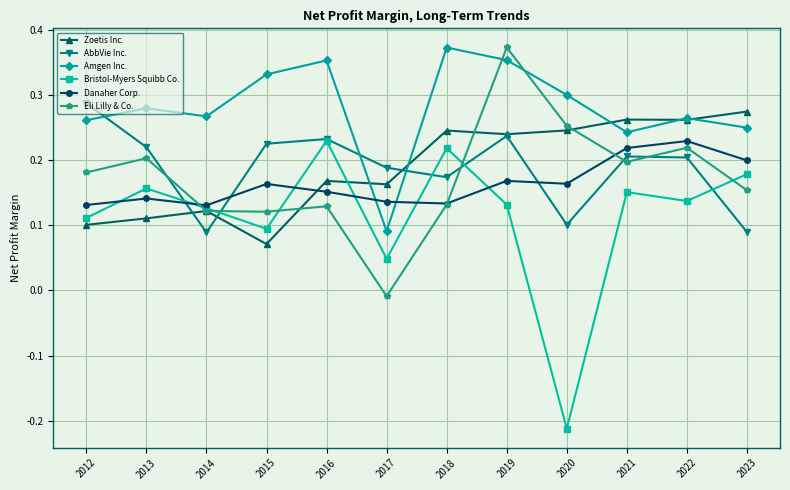

How many series are shown in this chart?

6